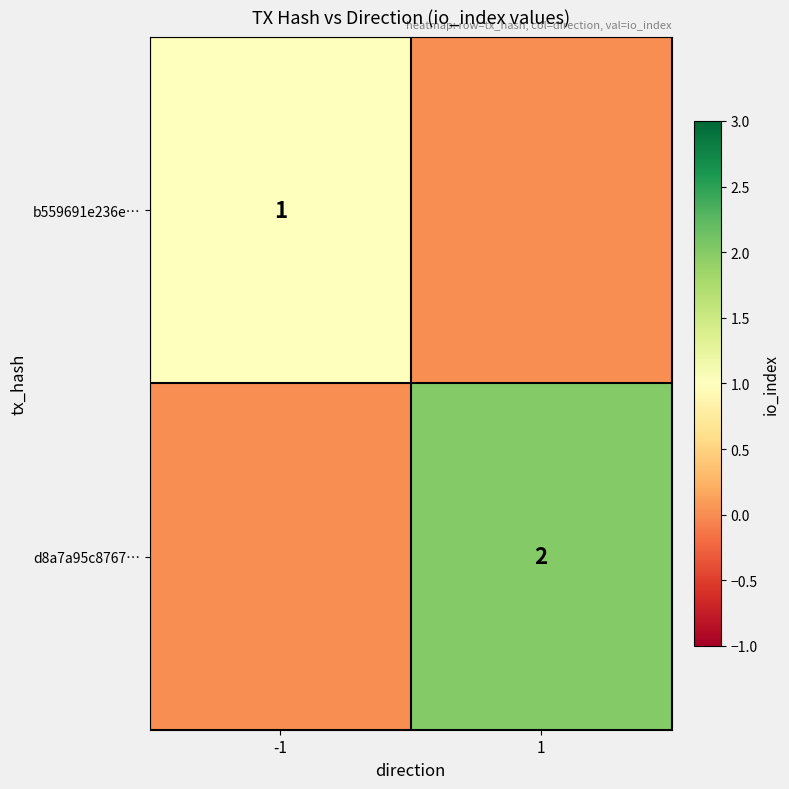

Is it true that d8a7a95c8767… equals 2 at 1?

True